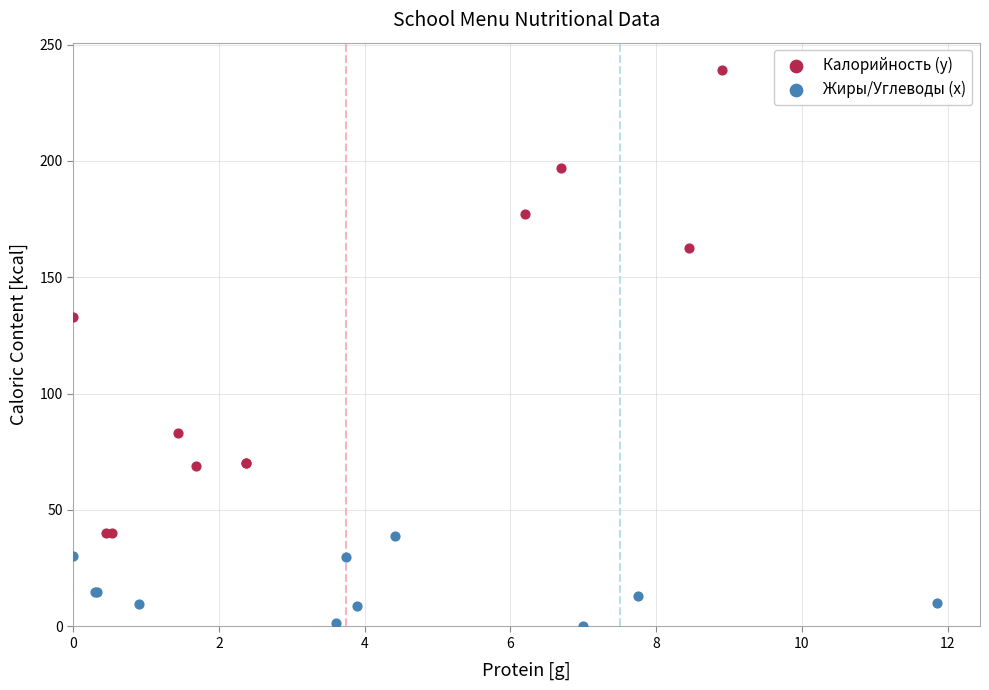

Which series contains the highest Y value?

Калорийность (y)